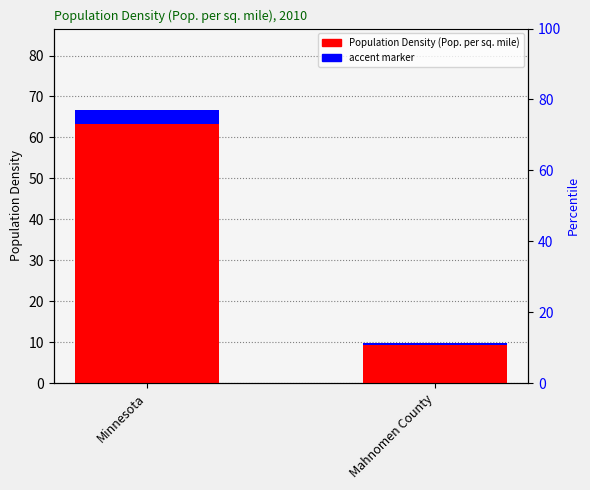

Rank the series by their average value, from highest to lowest.

Population Density (Pop. per sq. mile), accent marker